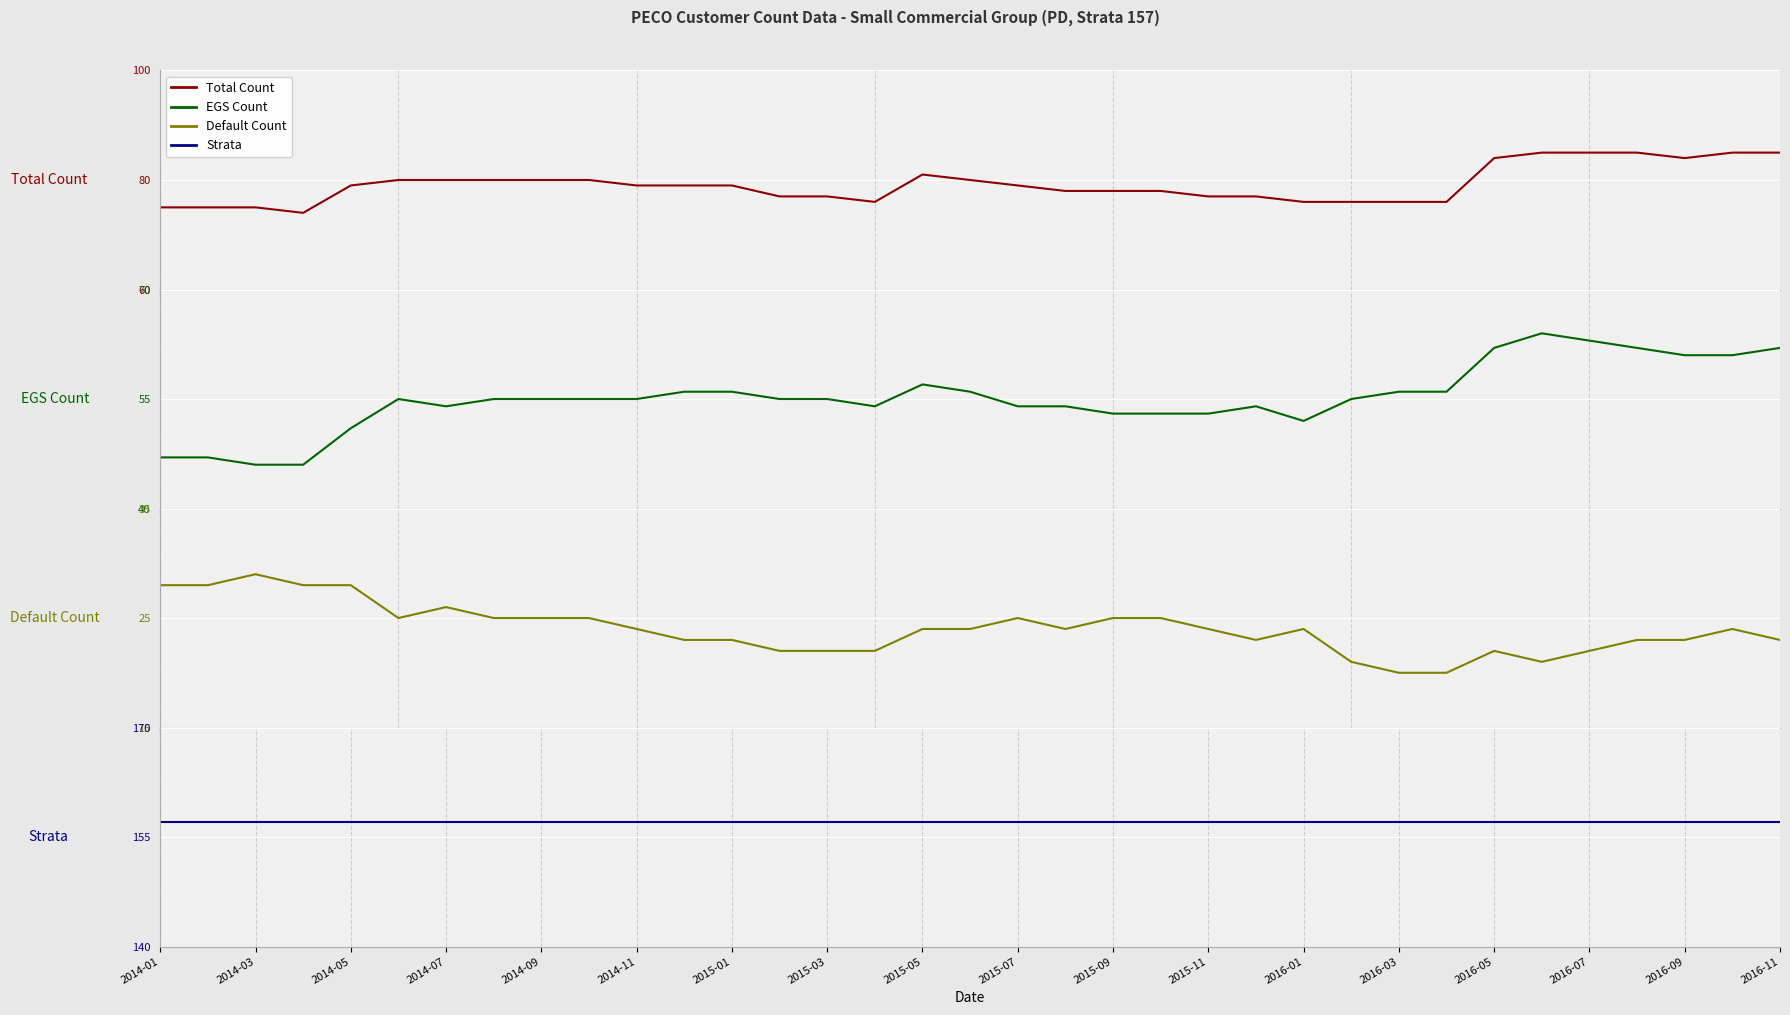

List the series in order of their overall mean, lowest first.

Default Count, EGS Count, Total Count, Strata